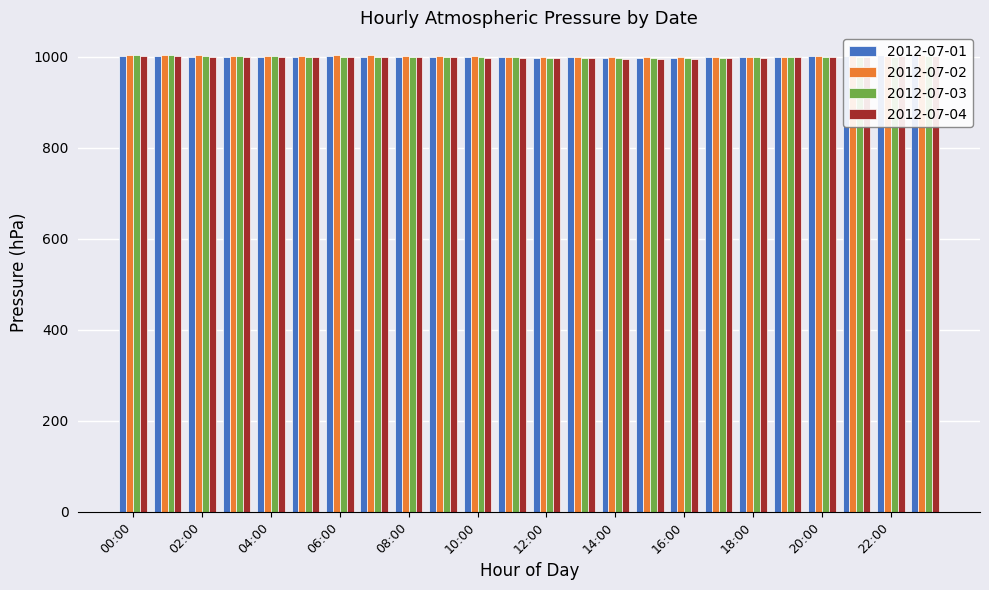

Where does the 2012-07-04 series first go above 999?

00:00